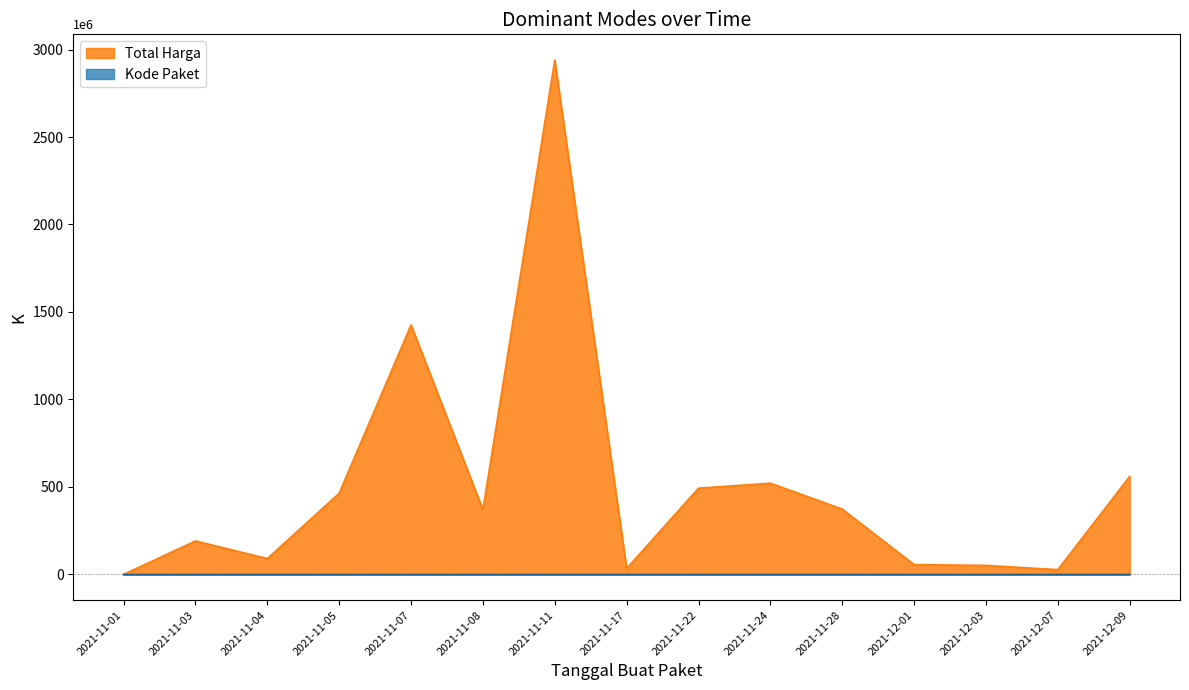

At which label does Total Harga first exceed 370565340?

2021-11-05